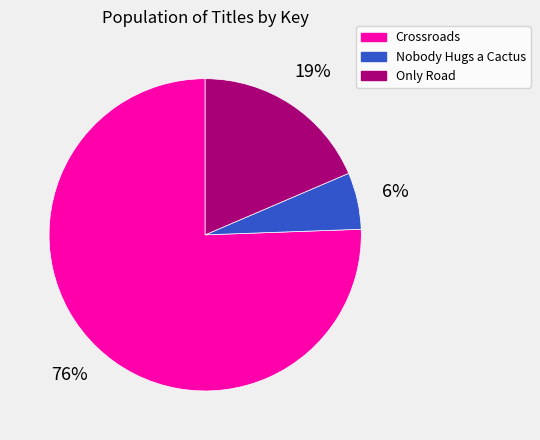

What is the smallest slice in the pie chart?

Nobody Hugs a Cactus